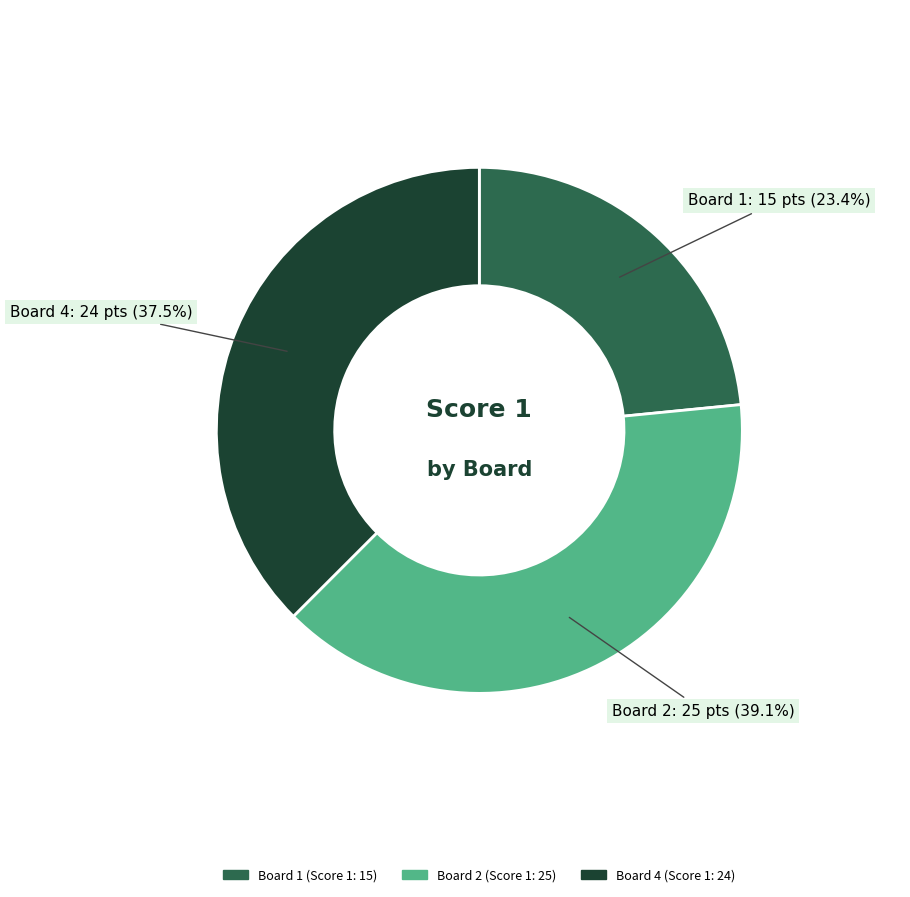

Is there a majority slice in this chart?

No